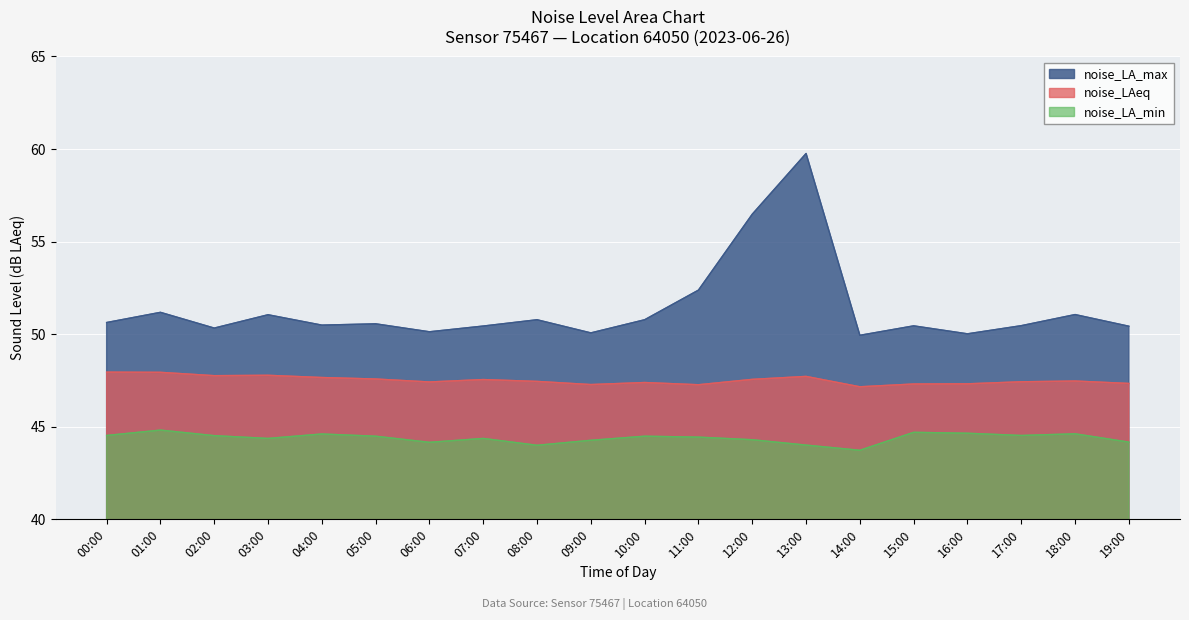

How many interior local peaks does the noise_LA_max series have?

7